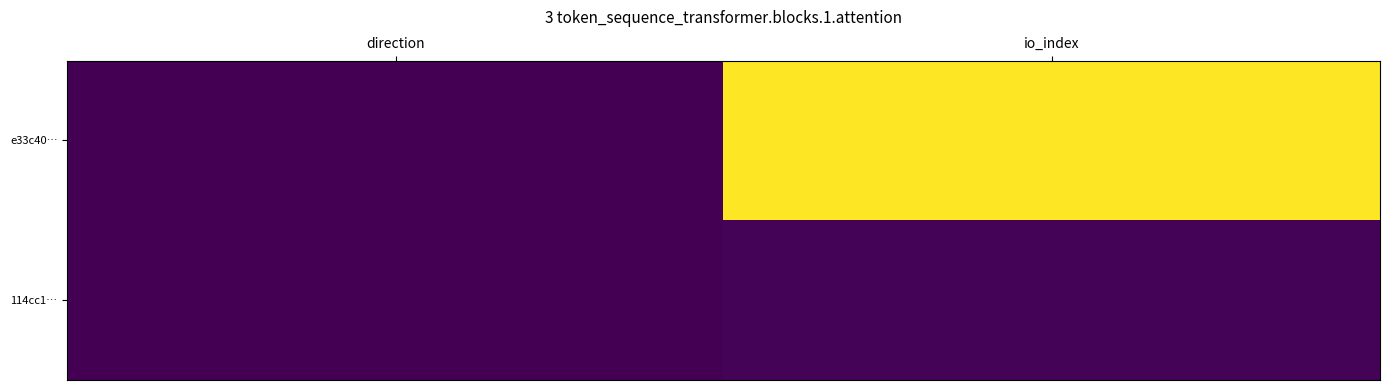

Reading right to left, list all the values displayed in this chart.

e33c40…: io_index=1324	direction=-1
114cc1…: io_index=13	direction=1